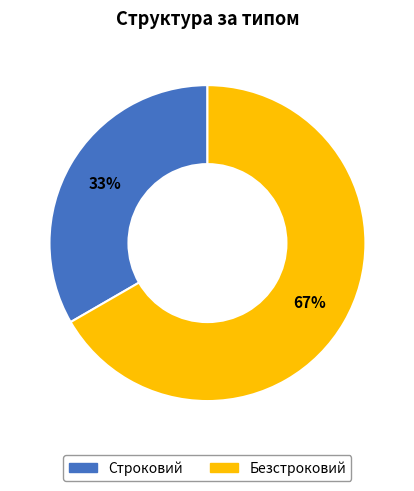

Which slice is the largest?

Безстроковий